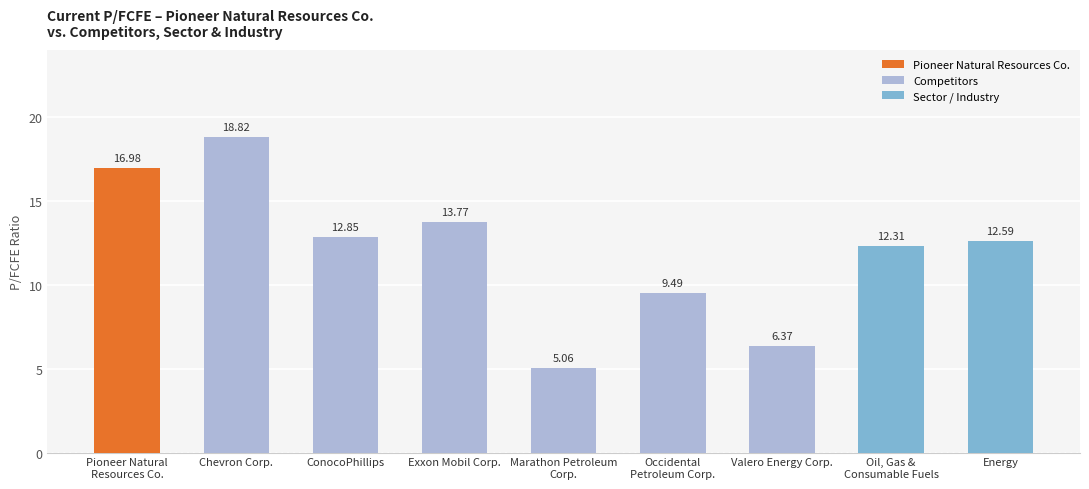

Which label corresponds to the largest value in the chart?

Chevron Corp.